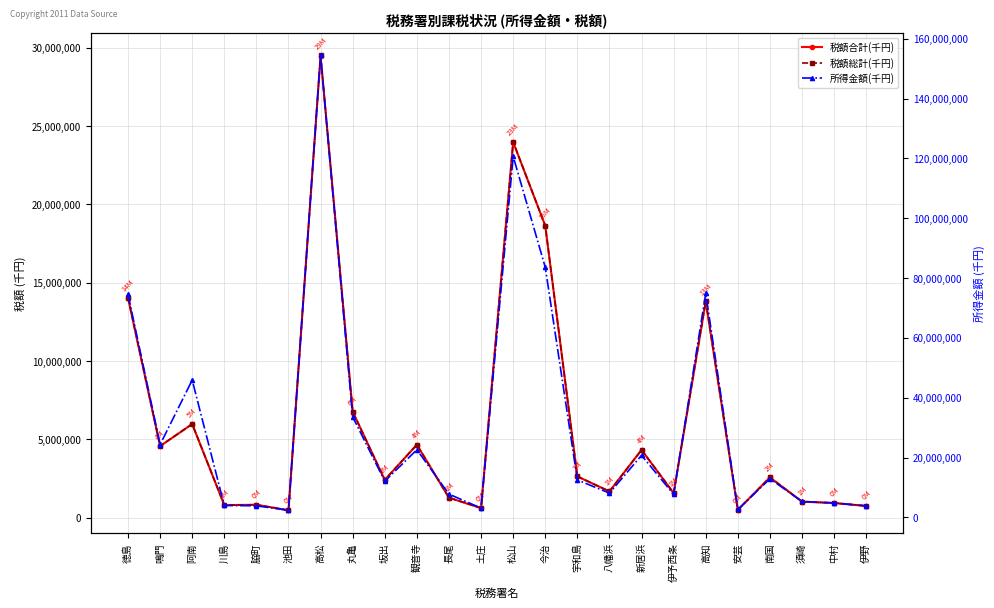

What is the difference between the 税額総計(千円) values at 新居浜 and 高知?

9503168